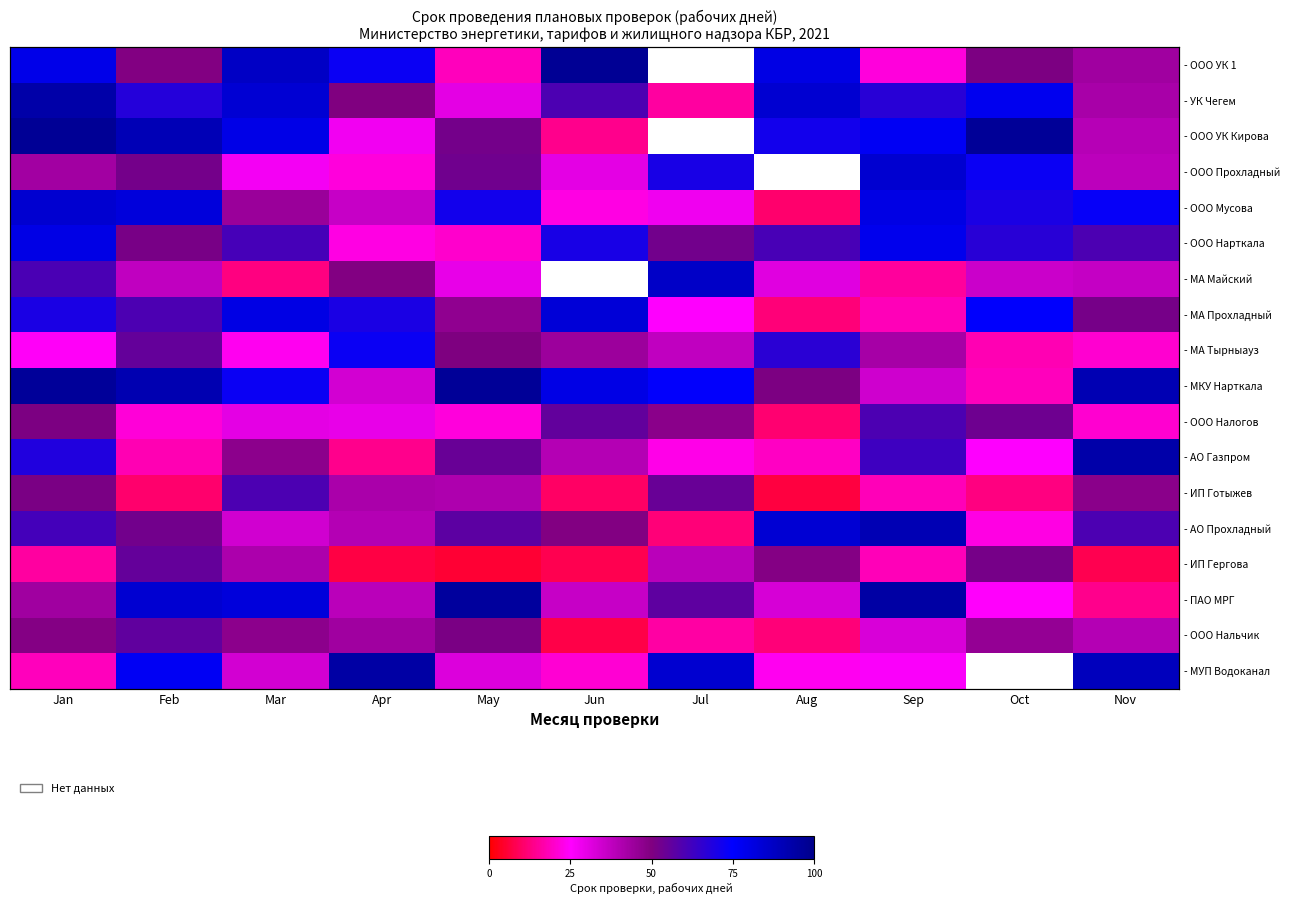

What is the total value across all series at Sep?

923.3